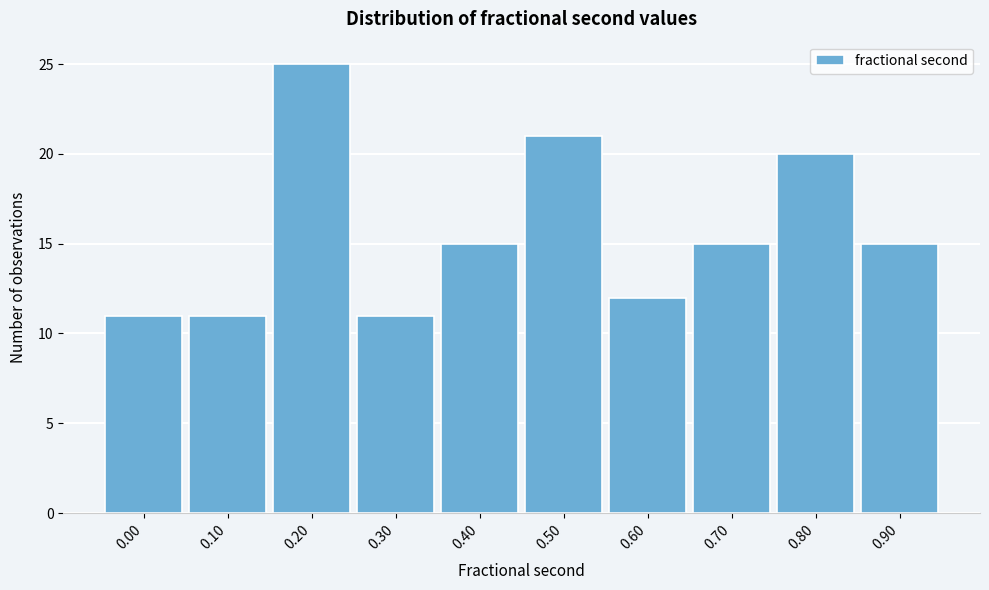

Reading left to right, extract all data points from this chart.

11	11	25	11	15	21	12	15	20	15